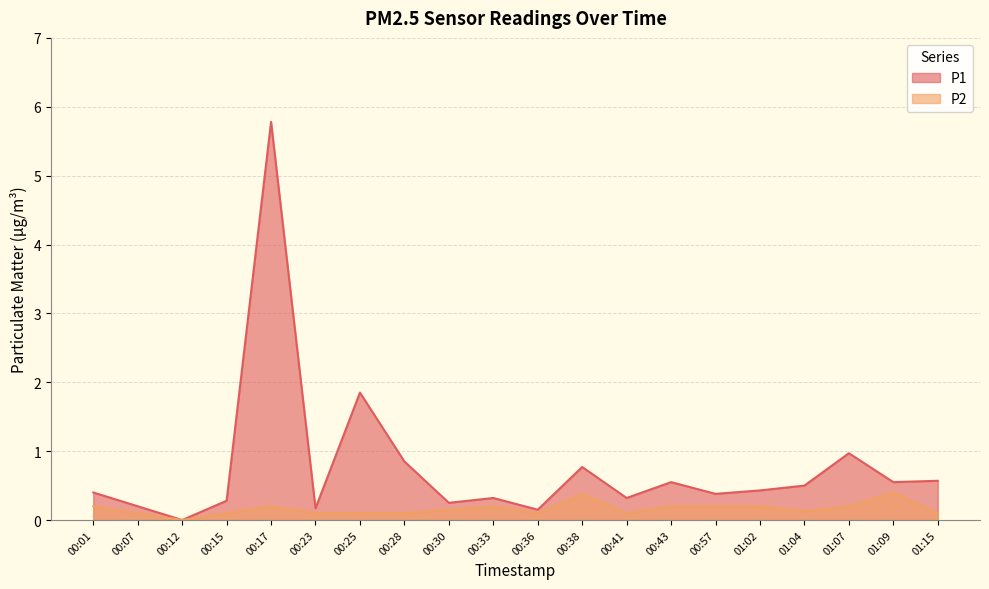

At which category does the chart reach its peak across all series?

00:17